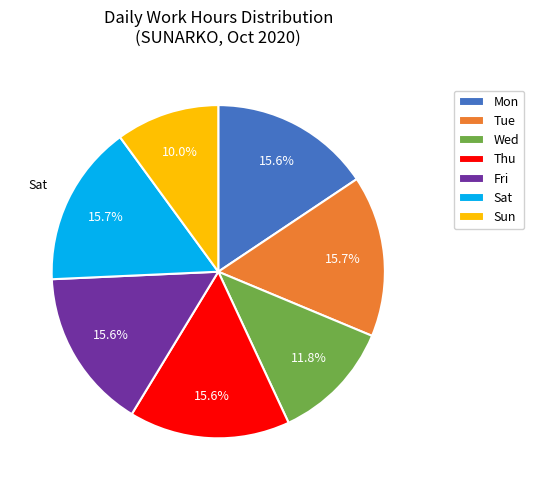

Is there a majority slice in this chart?

No